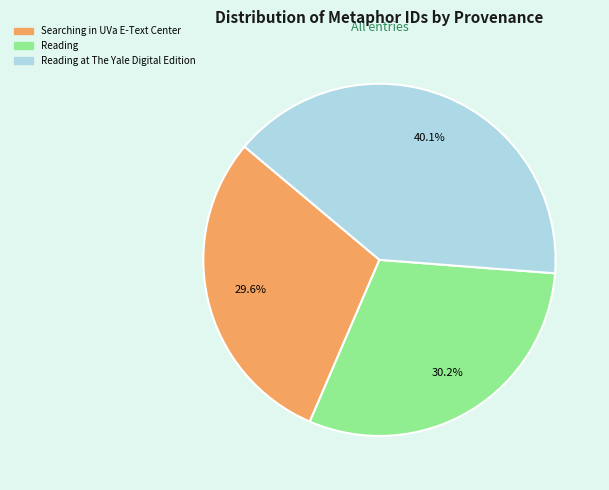

What percentage is the Reading slice, to the nearest percent?

30%